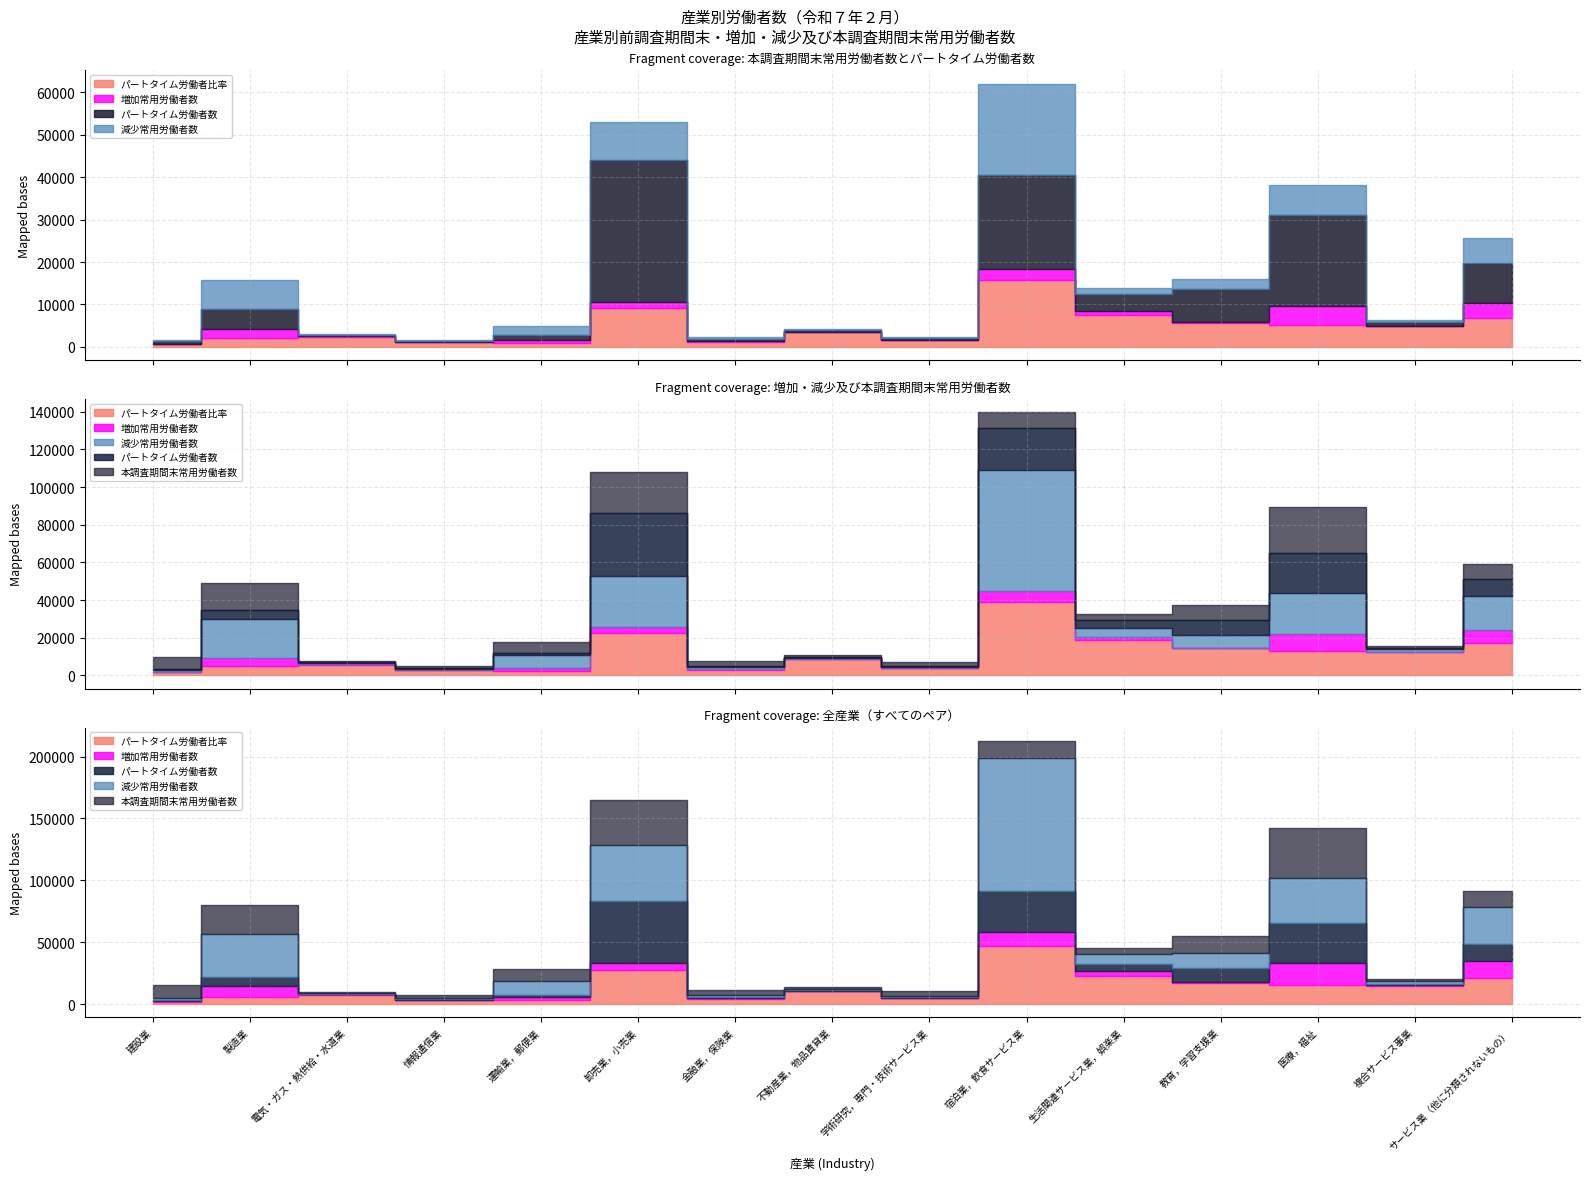

How many lines are shown in the chart?

5